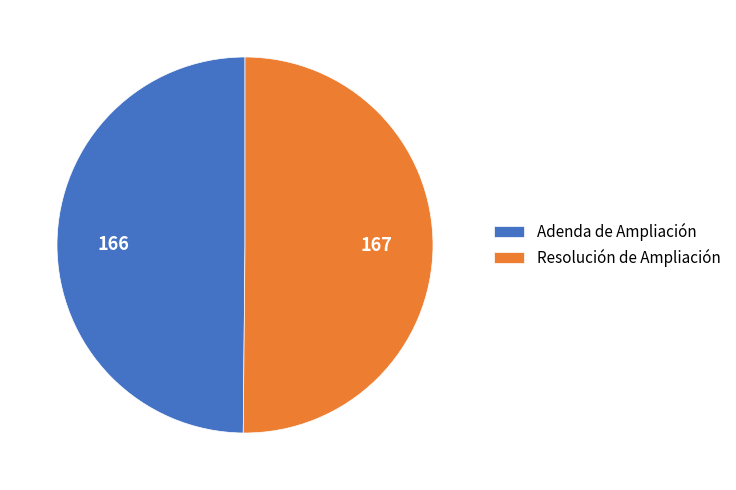

The Adenda de Ampliación slice represents 50% of the pie. True or false?

True